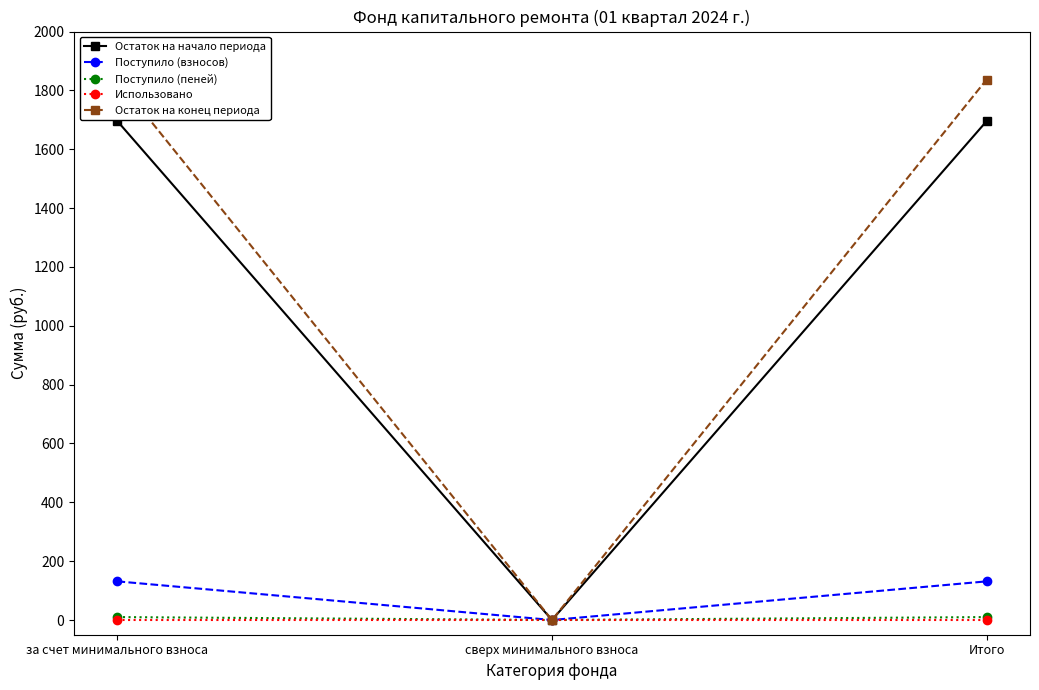

Is the value of Поступило (взносов) at за счет минимального взноса greater than the value of Поступило (пеней) at сверх минимального взноса?

Yes